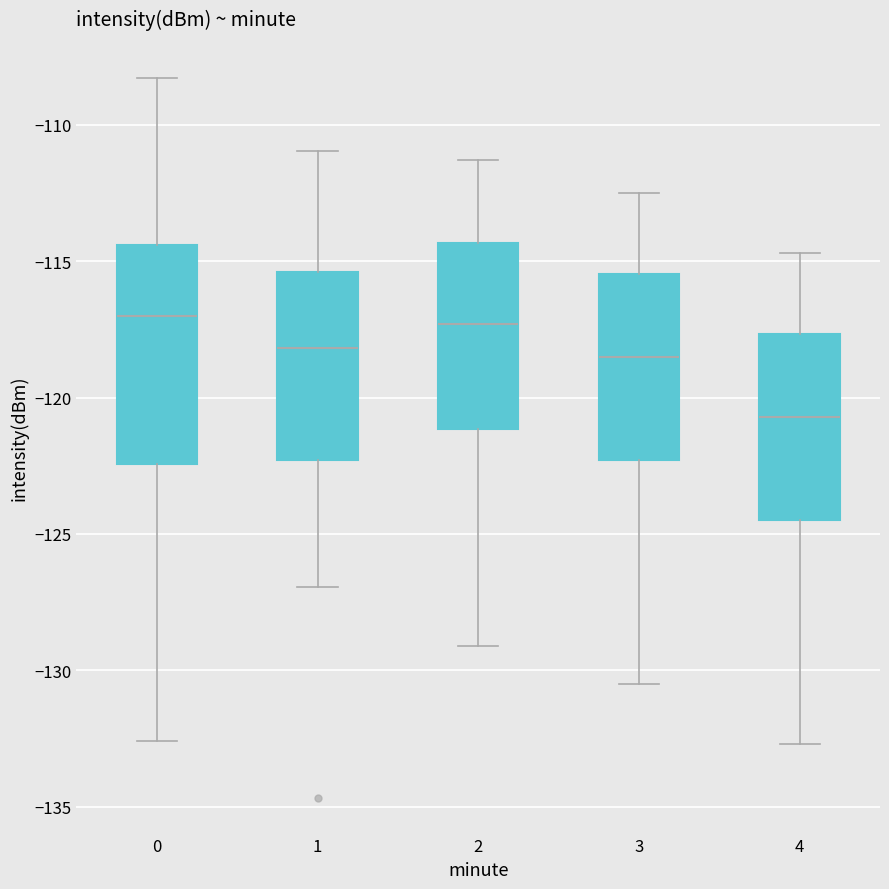

Reading left to right, transcribe this box plot: for each box, give where its median line is, the range the box spans, and where its two whiskers end, as read against the y-axis. The values are not printed on the chart, so give them approximately, as read against the axis.

0: median -117.0, box -122.5 to -114.5, whiskers -132.5 to -108.5
1: median -118.0, box -122.5 to -115.5, whiskers -127.0 to -111.0
2: median -117.5, box -121.0 to -114.5, whiskers -129.0 to -111.5
3: median -118.5, box -122.5 to -115.5, whiskers -130.5 to -112.5
4: median -120.5, box -124.5 to -117.5, whiskers -132.5 to -114.5